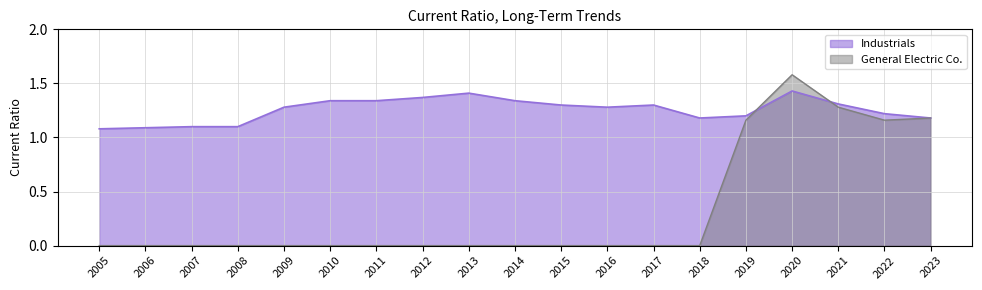

At which category does General Electric Co. reach its first local peak?

2020